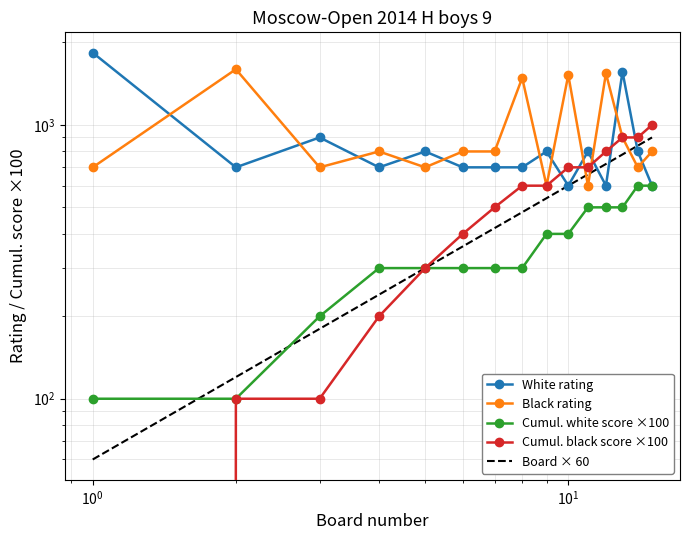

Count the number of data series in this chart.

5